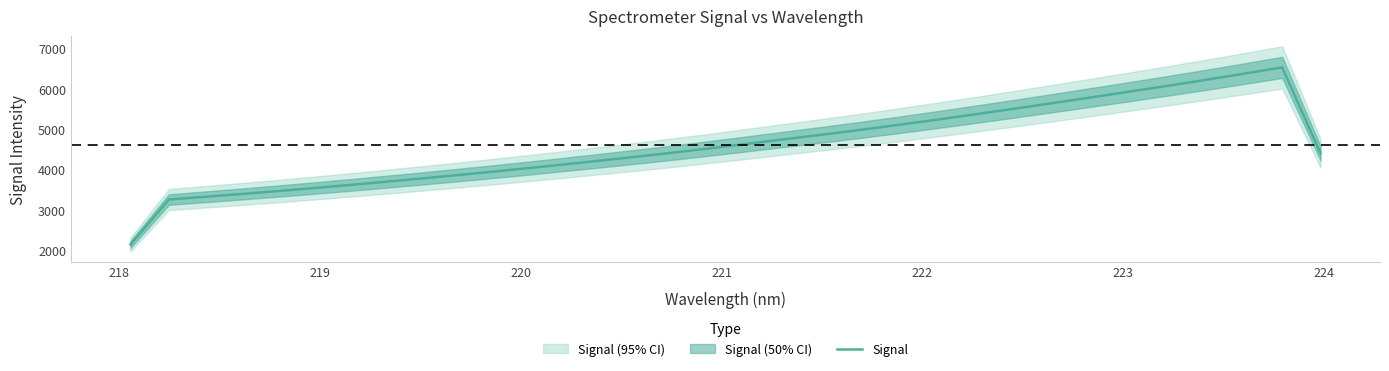

What is the highest value of the Signal series?

6525.8